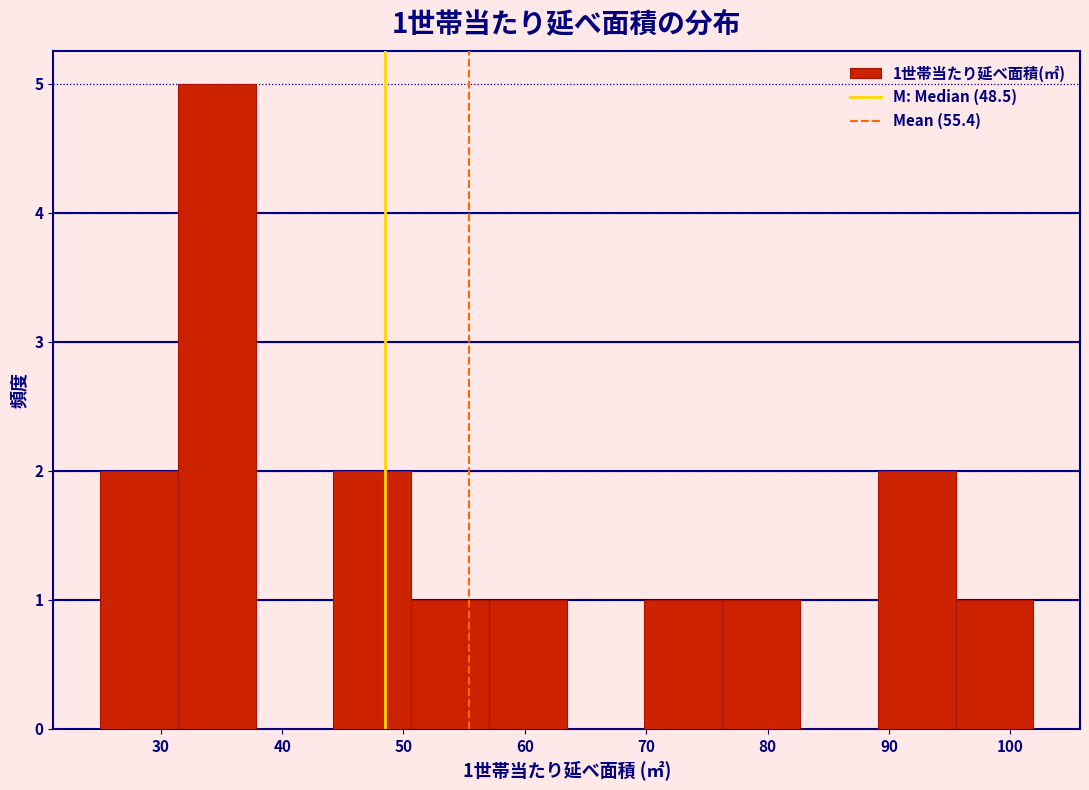

Which range on the x-axis has the tallest bar?

31 to 38